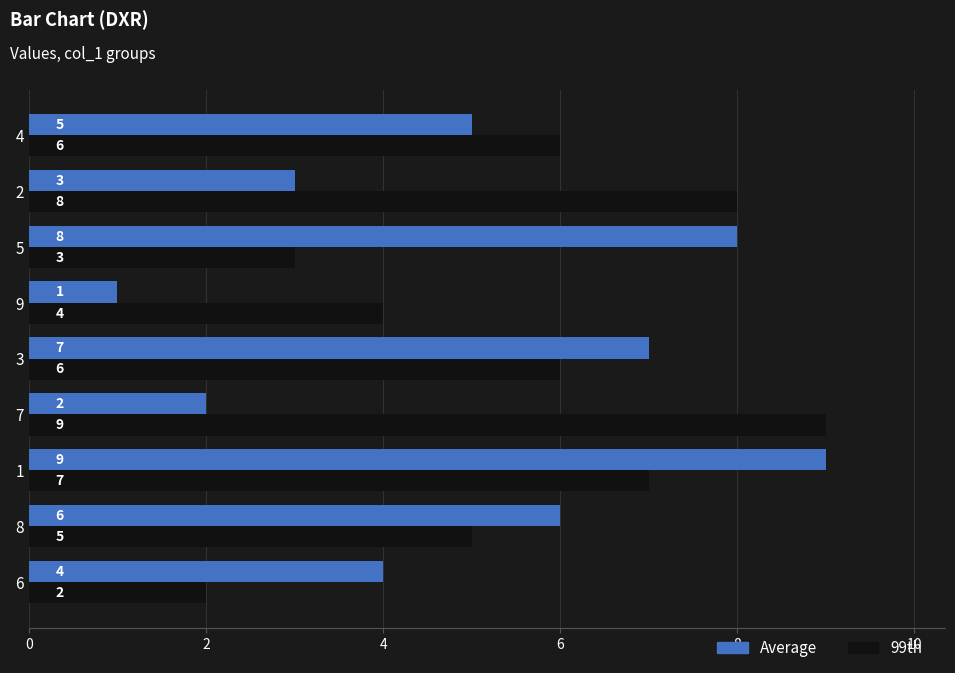

How many Average values are between 3 and 7?

5